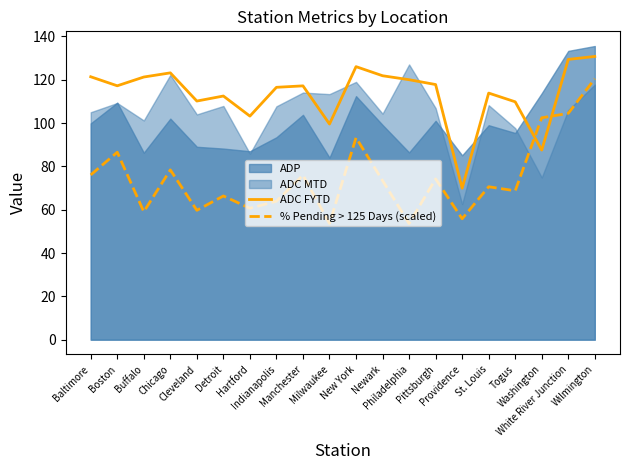

How many interior local peaks does the % Pending > 125 Days (scaled) series have?

7